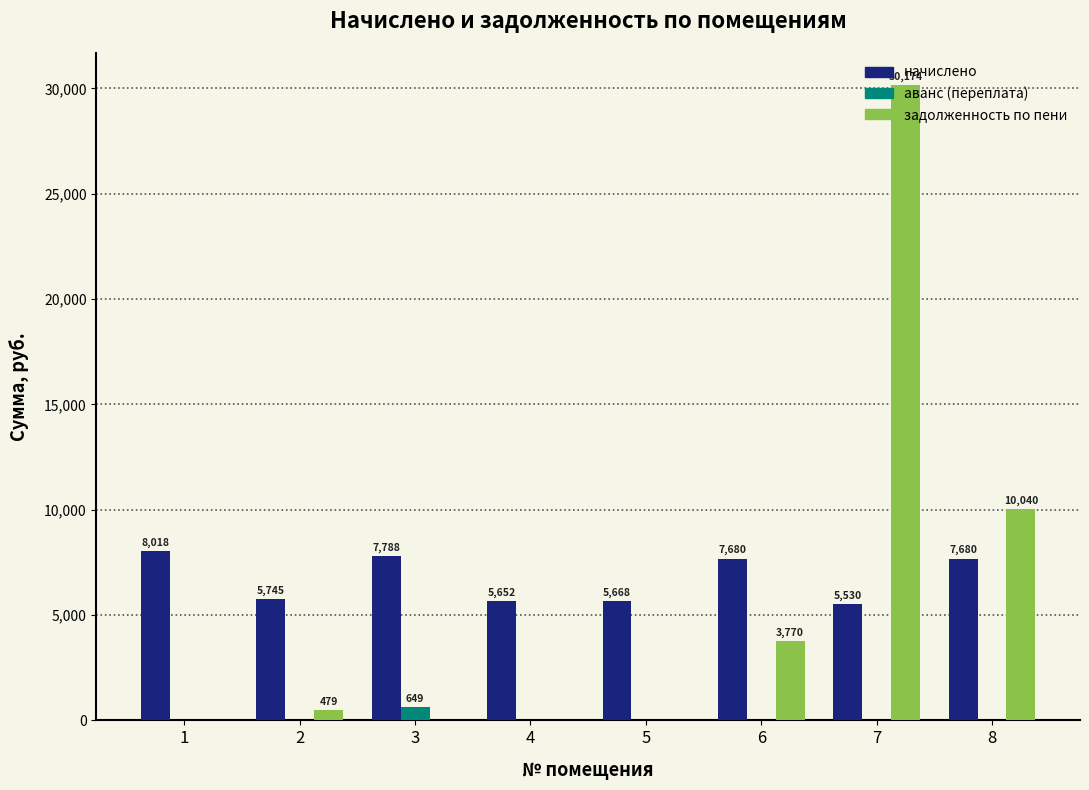

Between 1 and 2, which series saw the biggest shift?

начислено